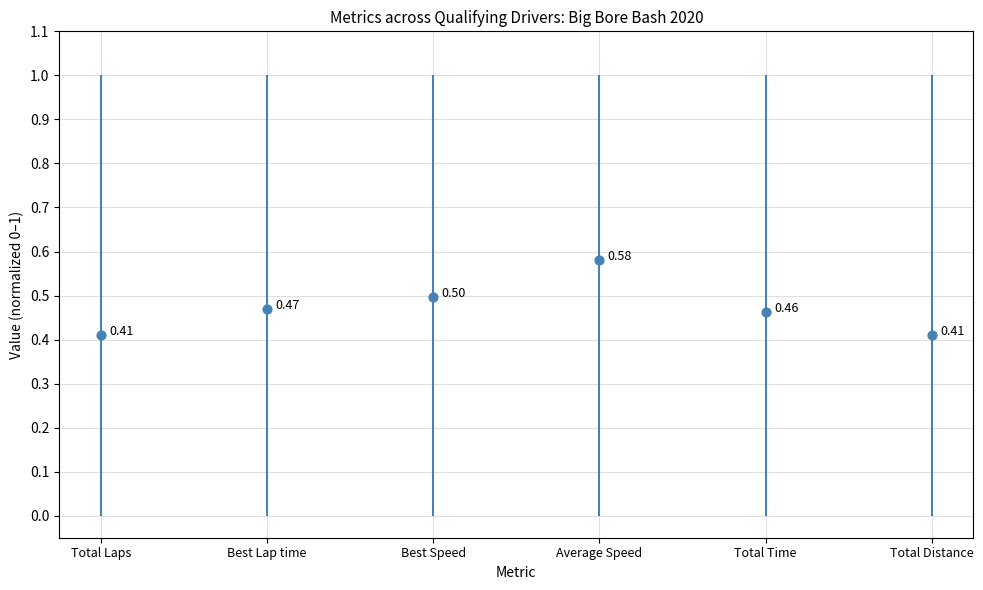

What is the change in value from Average Speed to Total Time?

-0.1